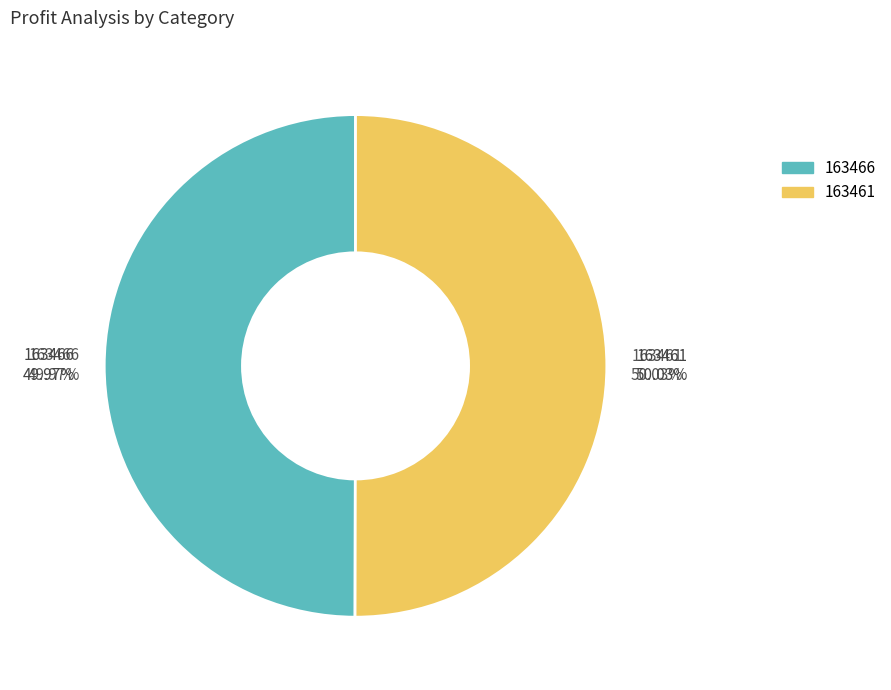

Between 163466 and 163461, which is larger?

163461